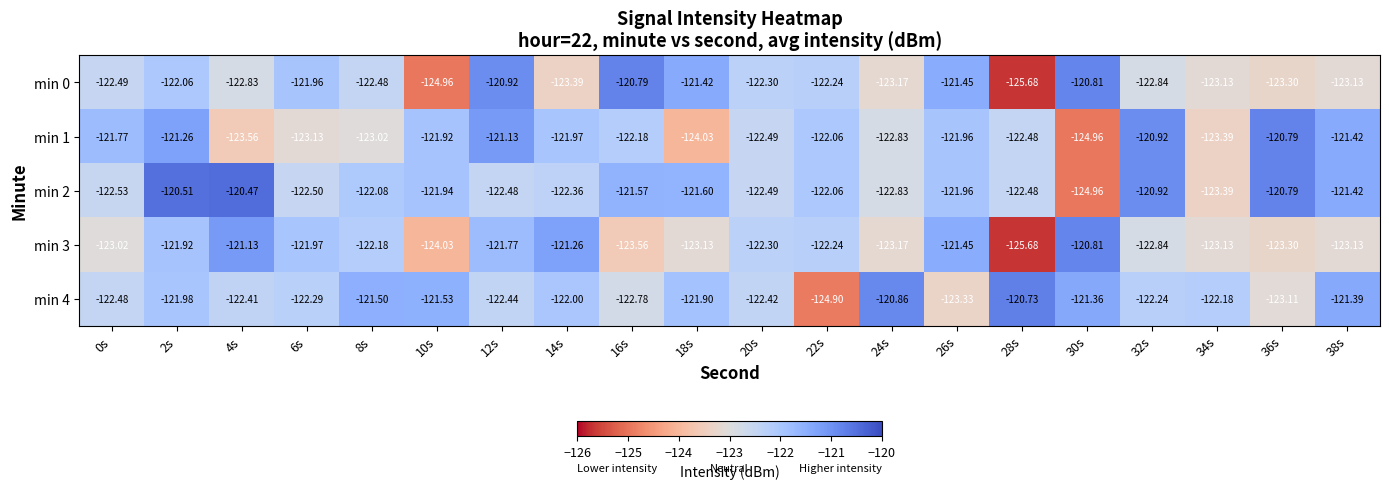

At which category is the sum across all series the highest?

2s